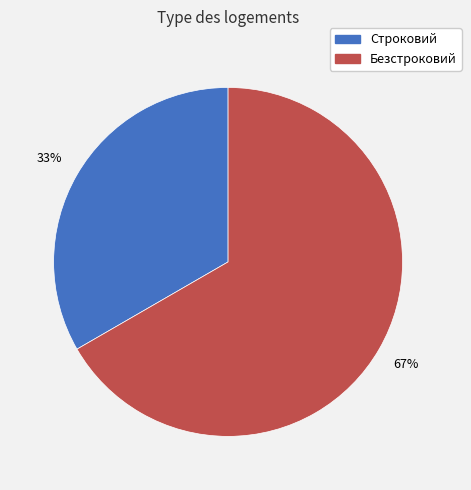

Which has a higher value, Безстроковий or Строковий?

Безстроковий